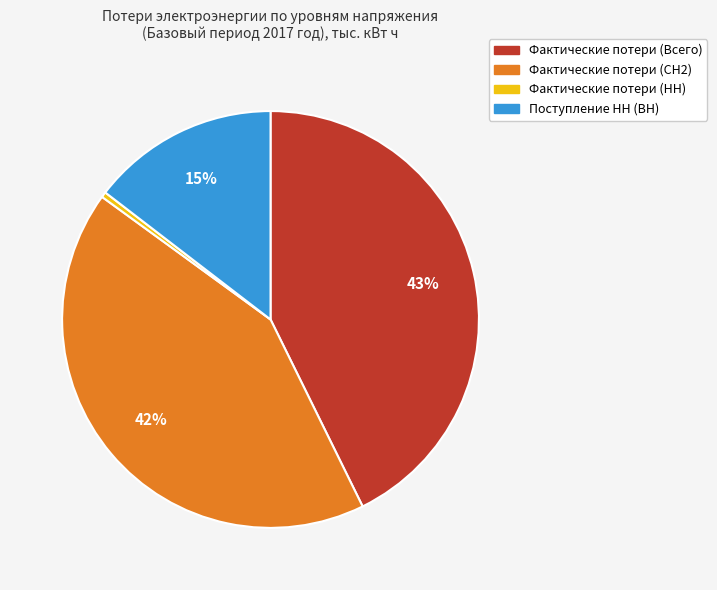

To the nearest percent, what is the difference between the Поступление НН (ВН) and Фактические потери (Всего) slice percentages?

28%